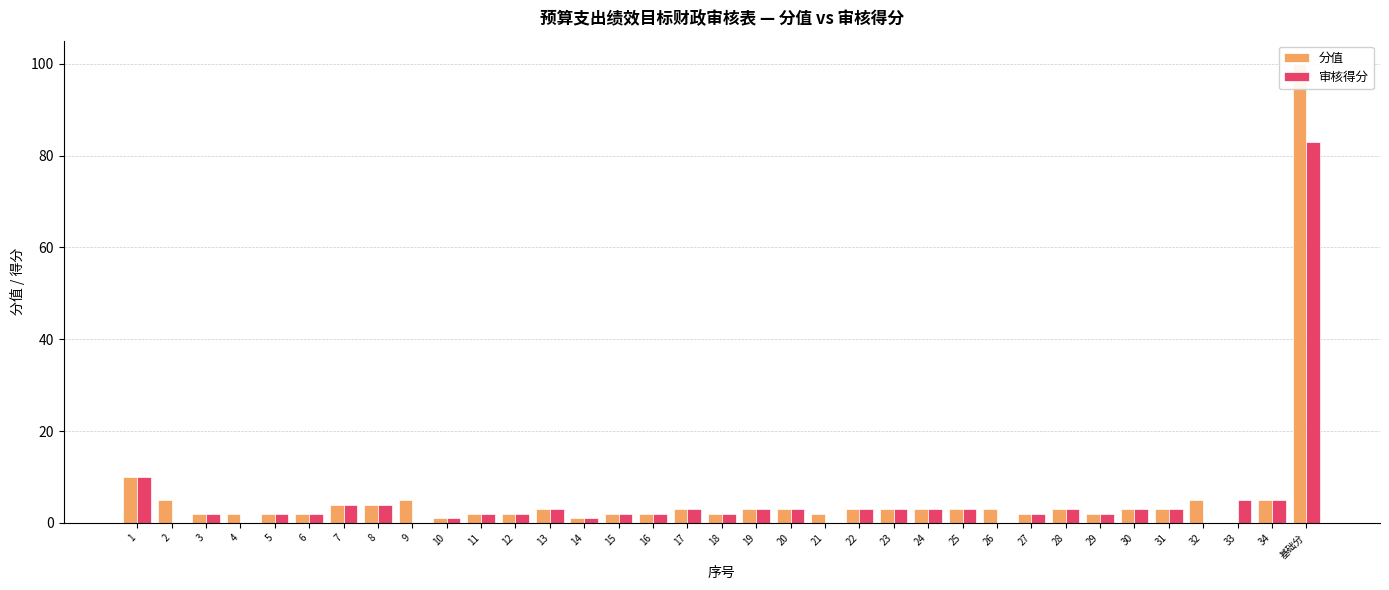

What is the difference between the 分值 values at 25 and 7?

1